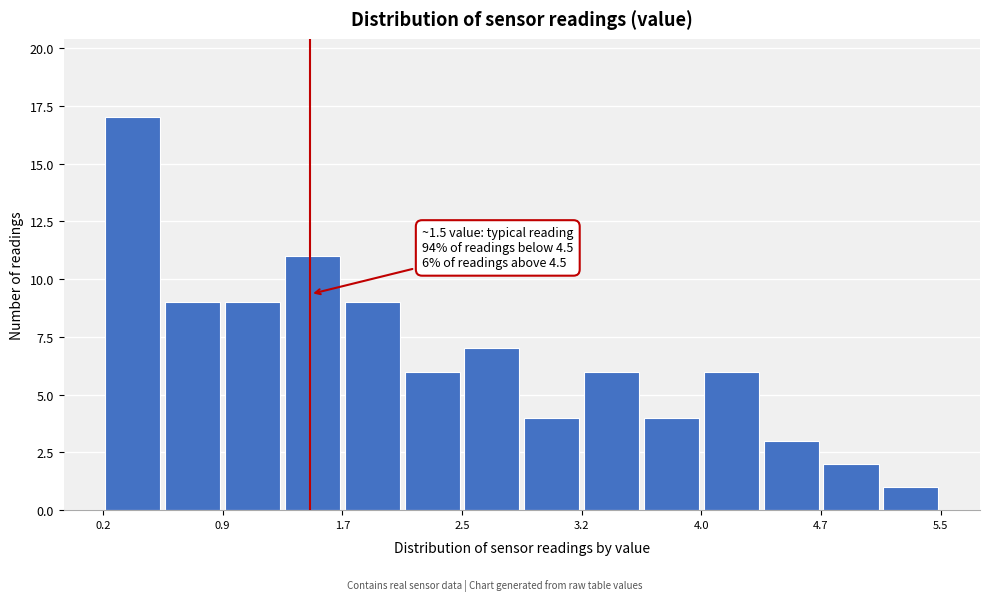

Around what value on the x-axis is the tallest bar? Give the approximate position of its centre, as read against the axis.

0.4